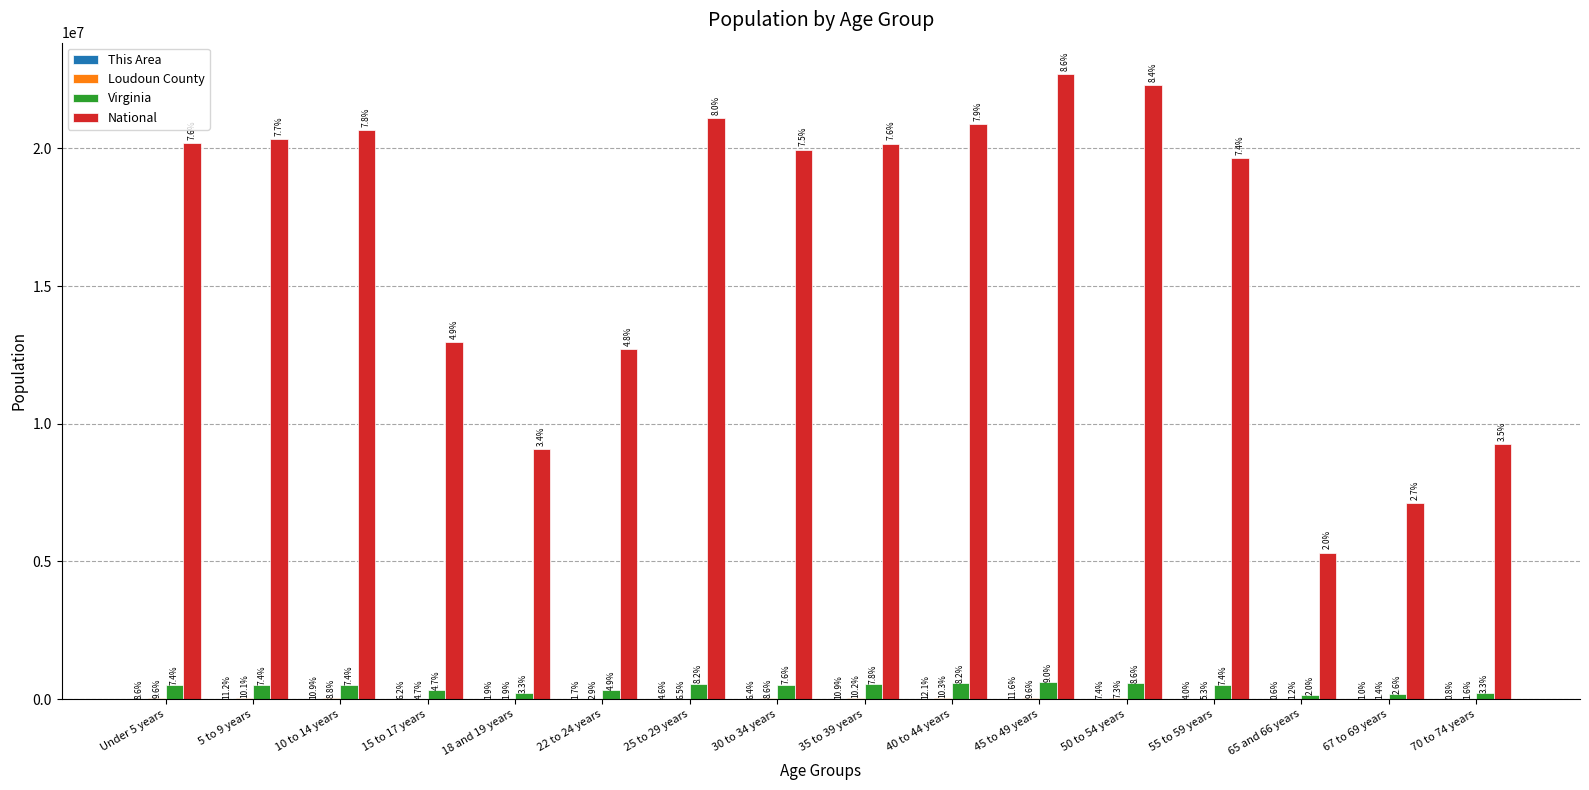

At how many categories does at least one series exceed 16642742?

10